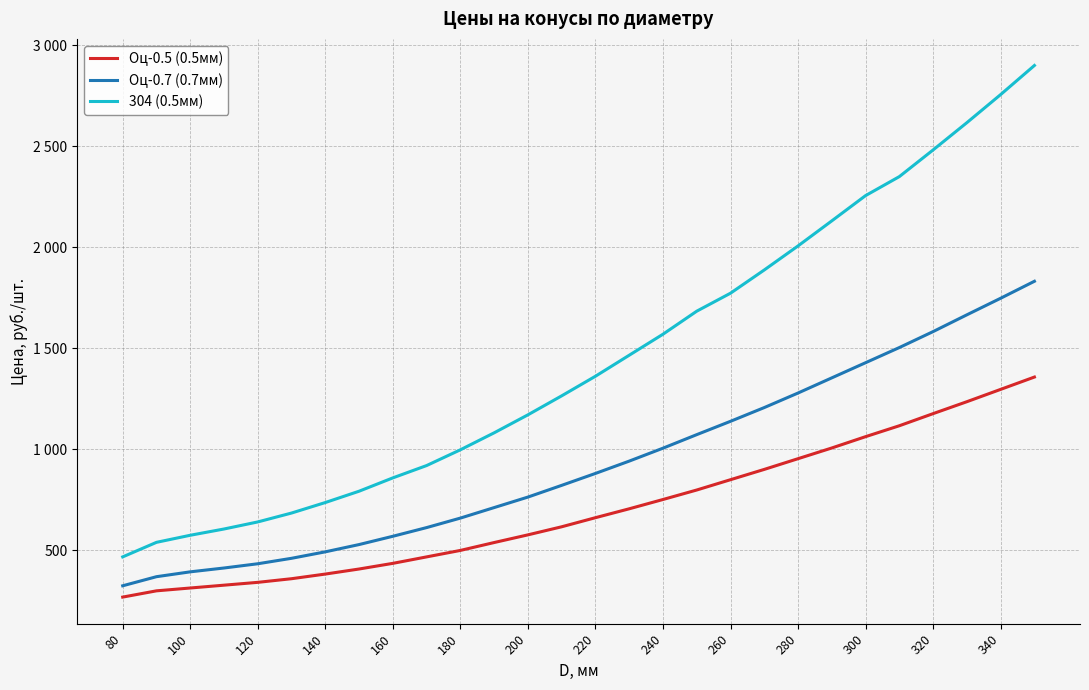

What is the label of the 4th point from the left?

140